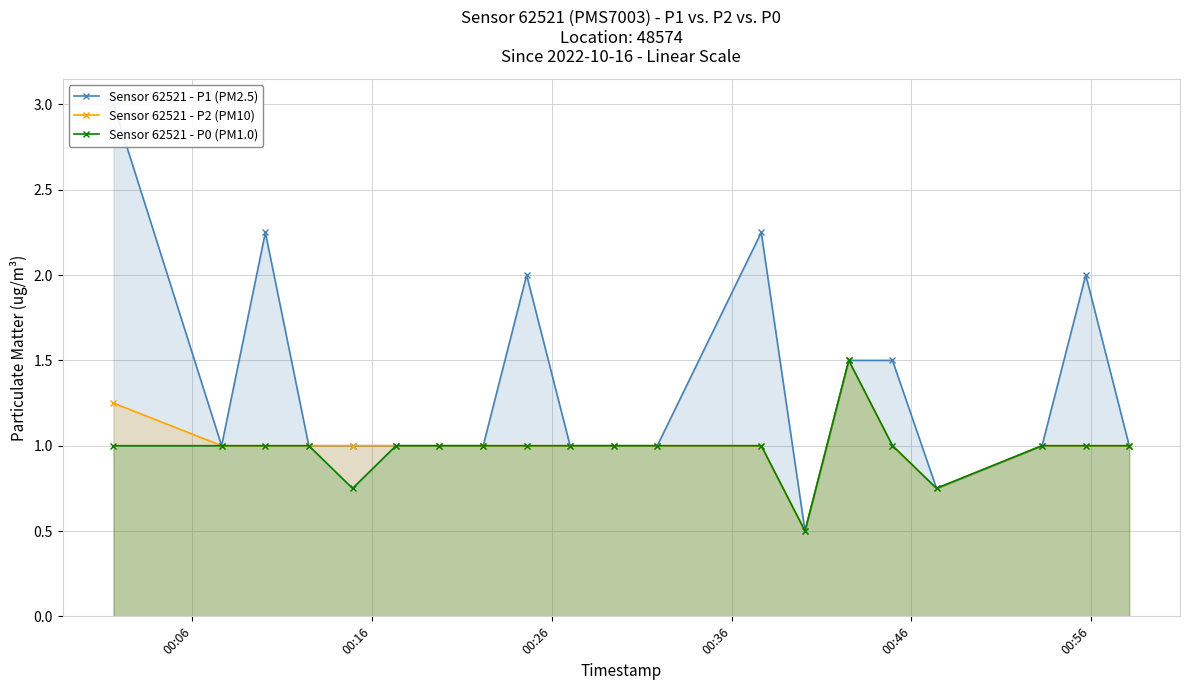

In Sensor 62521 - P0 (PM1.0), how many points are higher than both neighbors (excluding endpoints)?

1